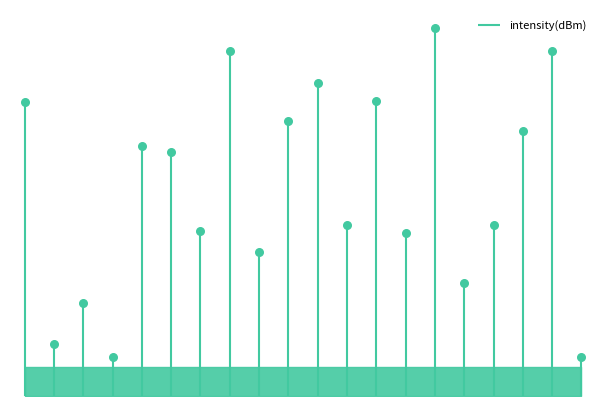

Between 38 and 8, which is larger?

8